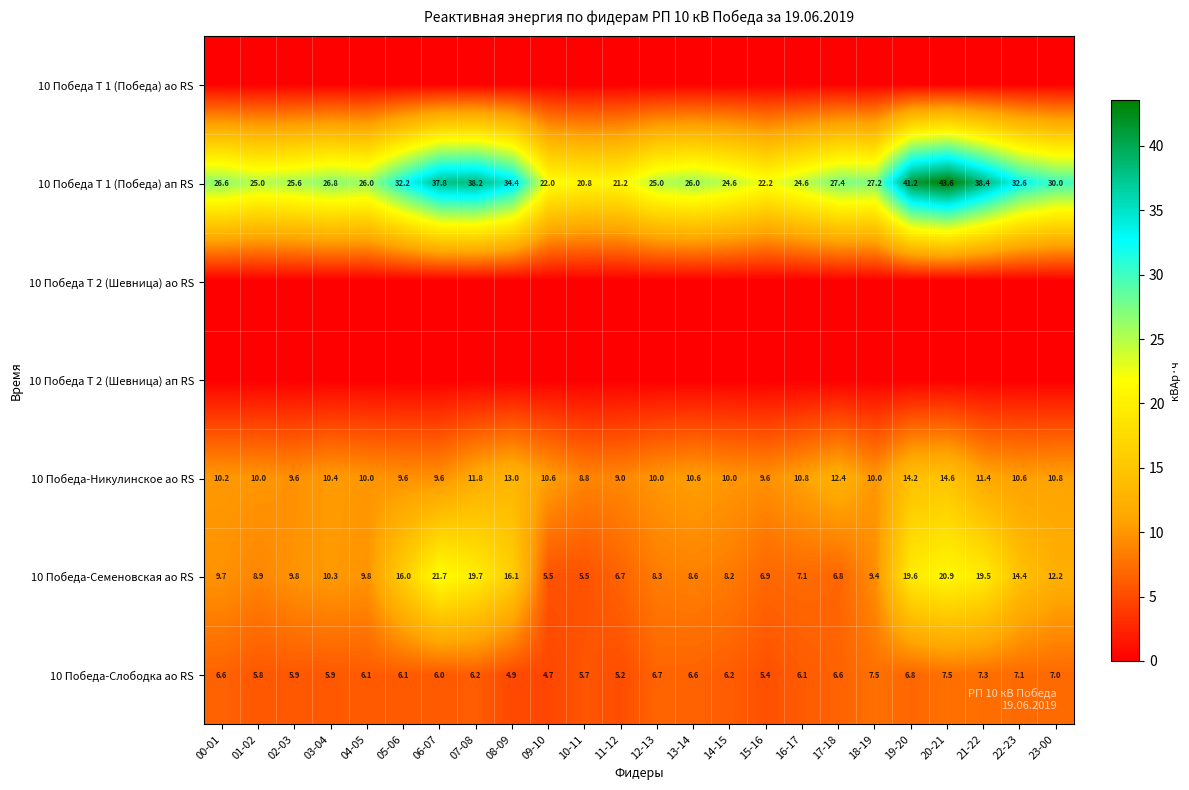

What is the difference between the highest and lowest values at 05-06?

32.2